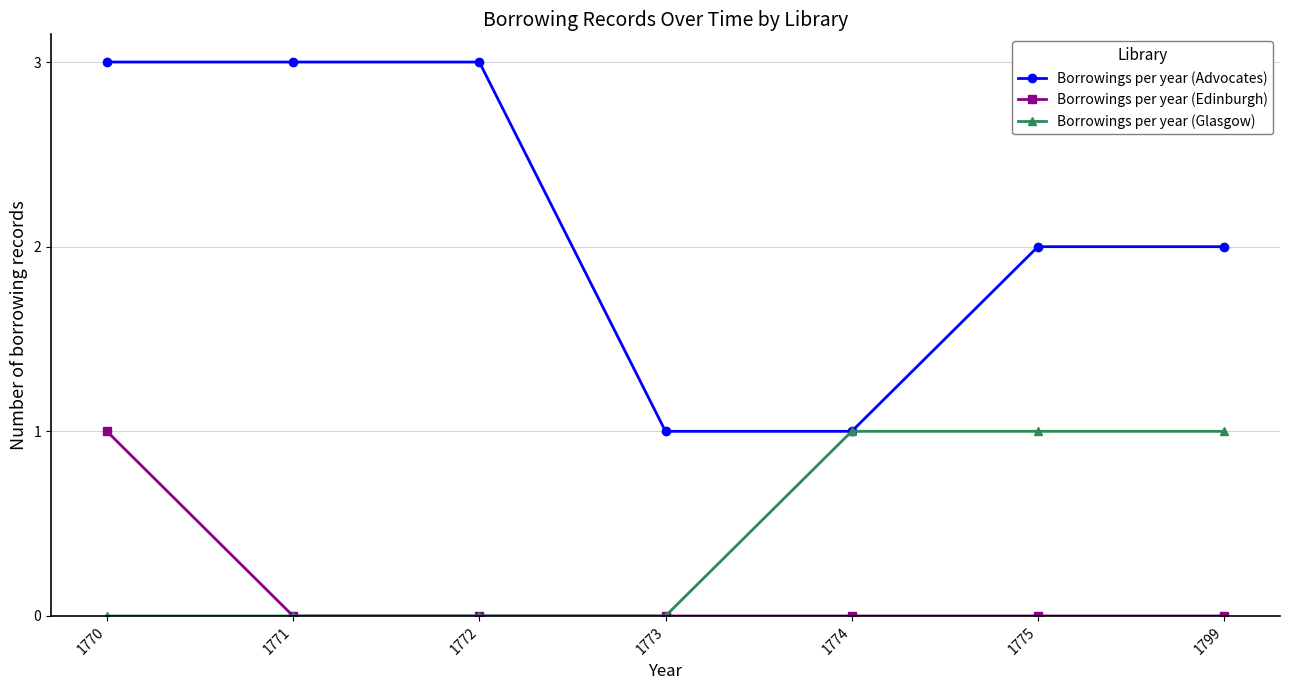

How many lines are shown in the chart?

3